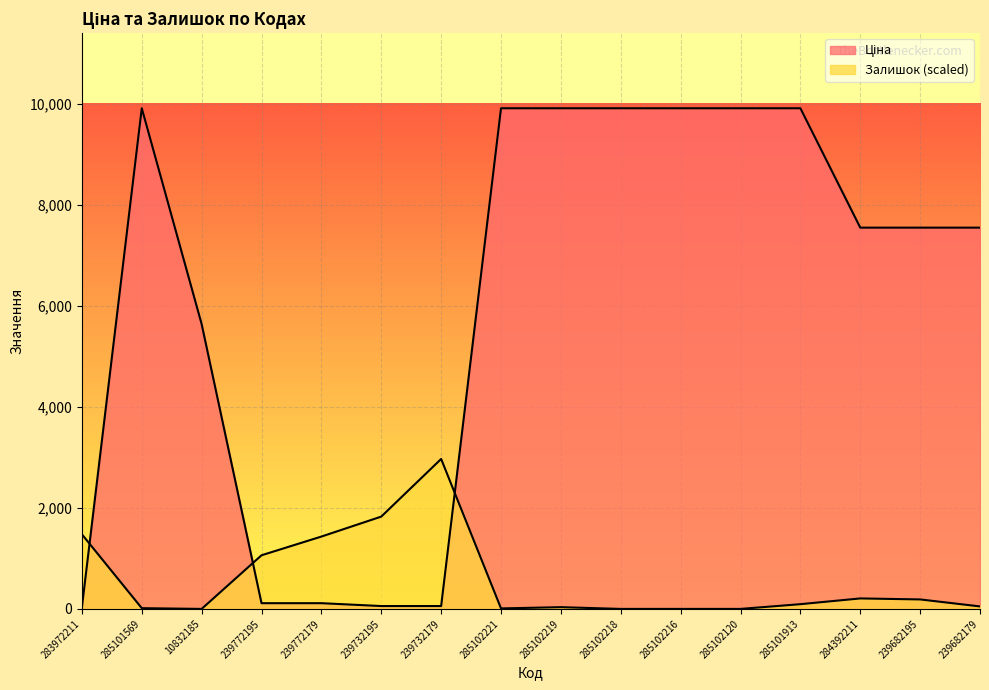

In Залишок, how many points are higher than both neighbors (excluding endpoints)?

3